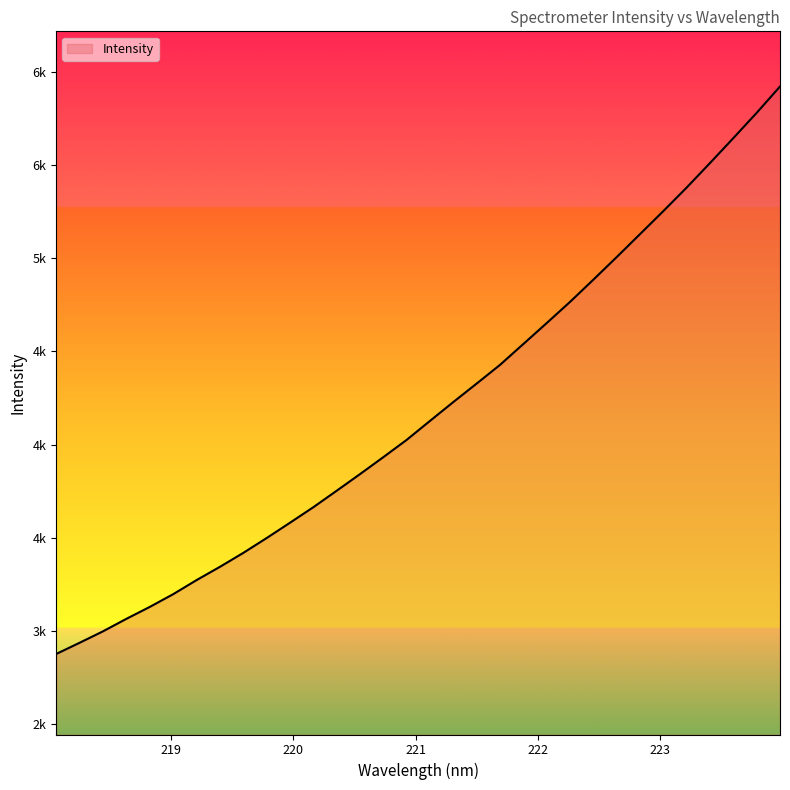

What is the label of the 2nd point from the right?

223.7895